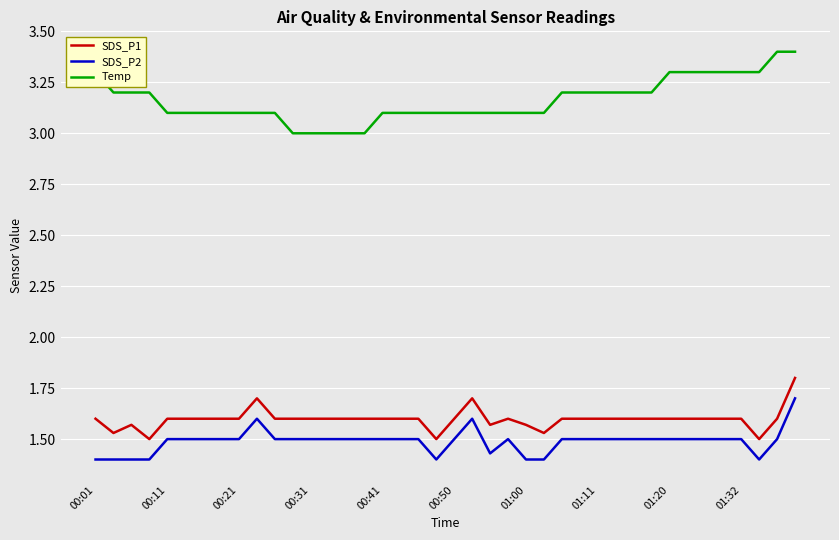

True or false: SDS_P1 and Temp intersect in this chart.

False